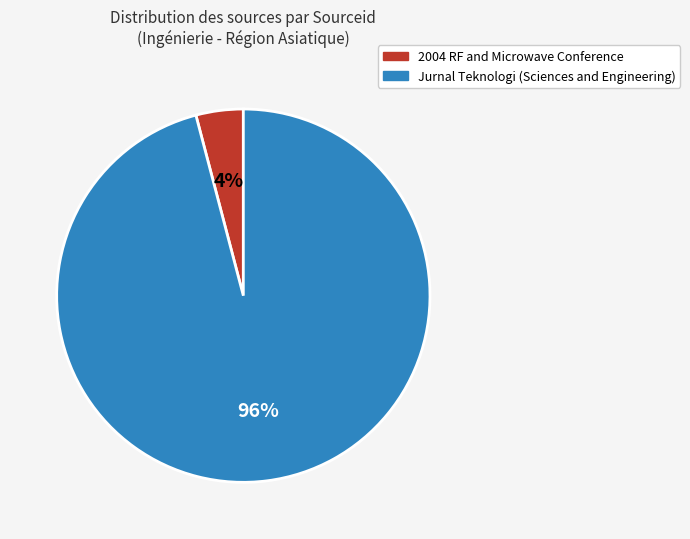

What is the smallest slice in the pie chart?

2004 RF and Microwave Conference